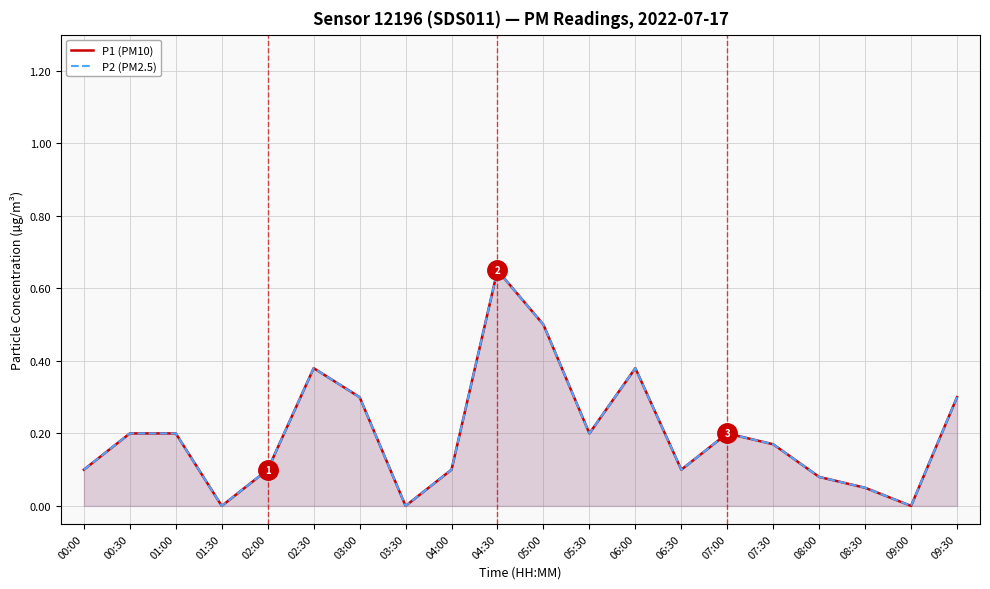

What is the label of the 1st point from the left?

00:00